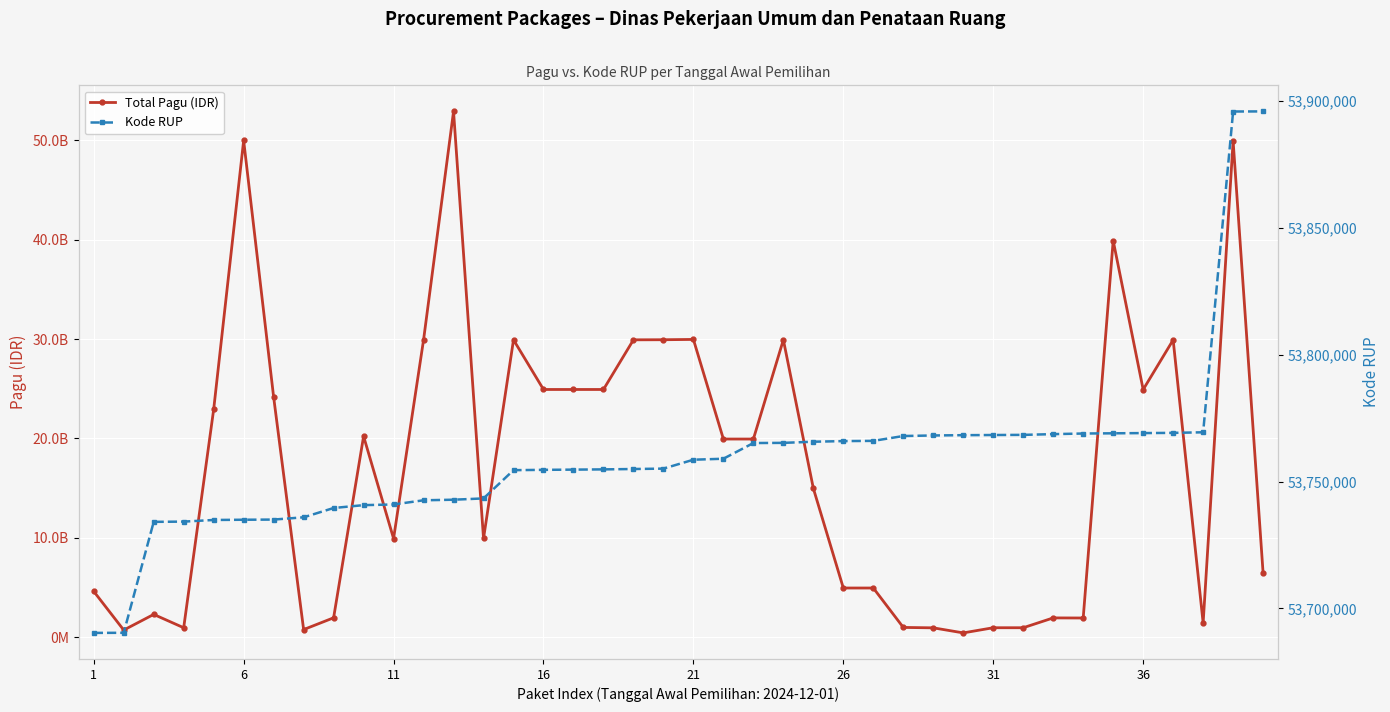

Rank the series by their maximum value, from lowest to highest.

Kode RUP, Total Pagu (IDR)